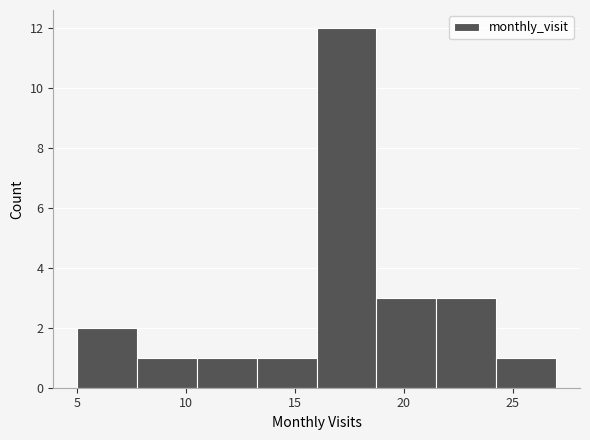

How tall is the bar that spans 18.75 to 21.50 on the x-axis? Neither the bar edges nor the heights are printed on the chart, so give them approximately, as read against the axes.

3